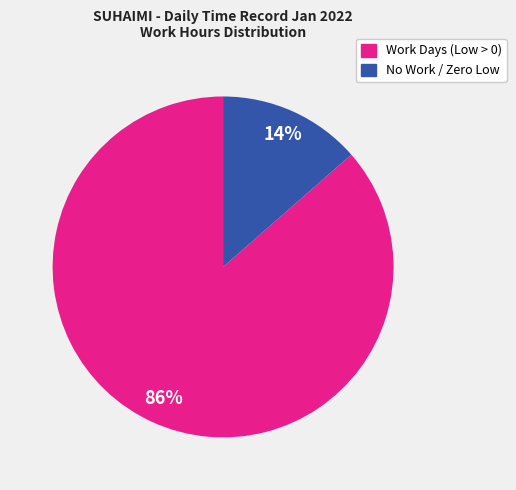

Is there any slice that represents more than half of the pie?

Yes